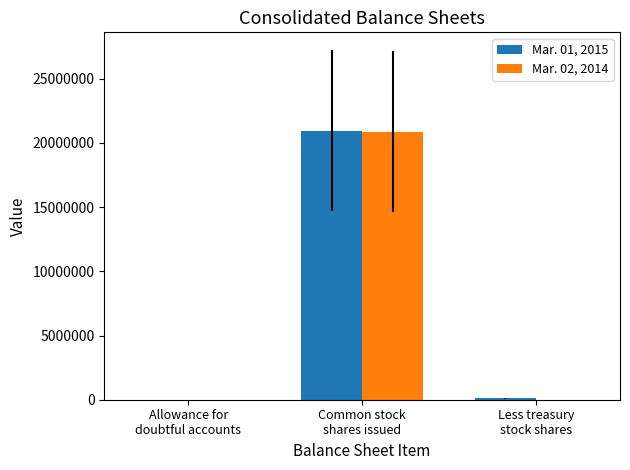

Where is Mar. 02, 2014 nearest to the value 10441630?

Less treasury
stock shares